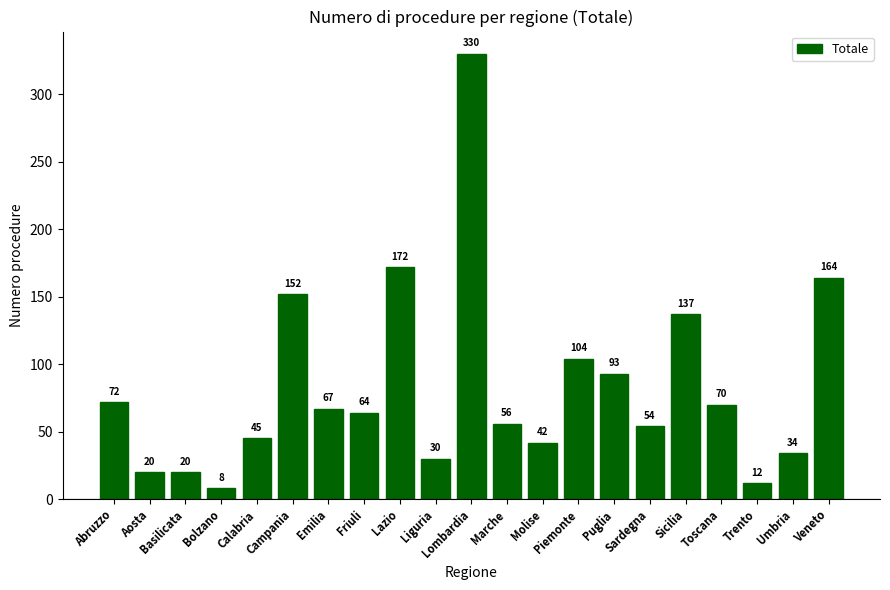

What is the sum of the values at Molise and Piemonte?

146